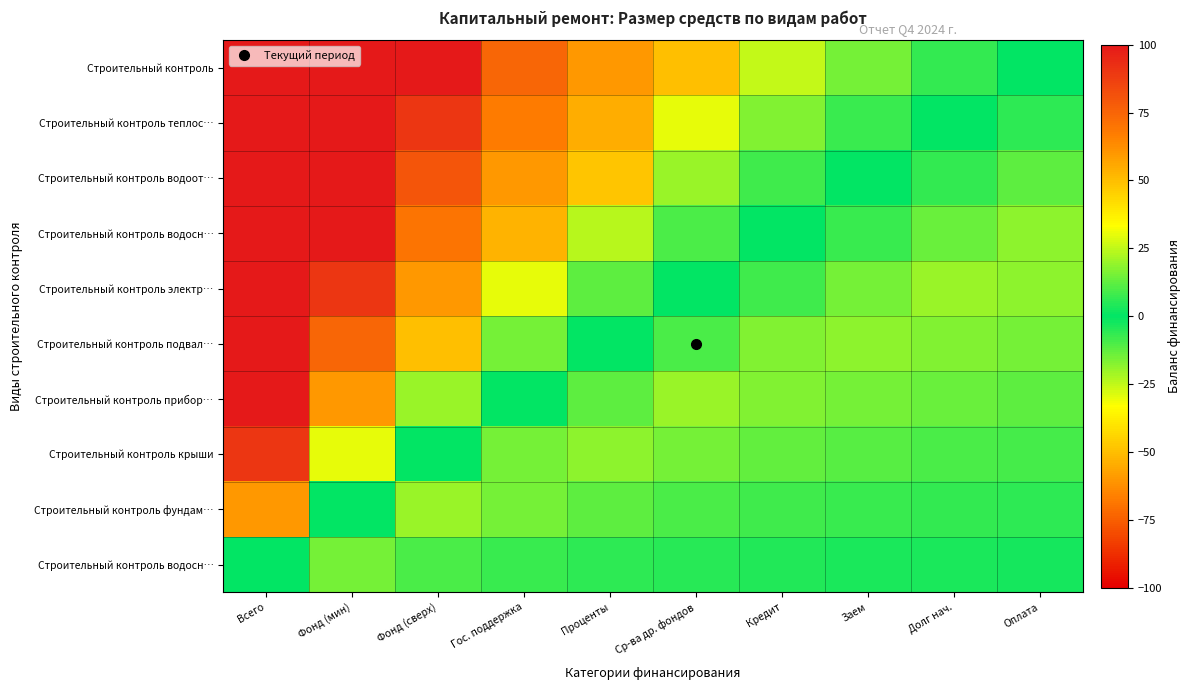

What is the total value across all series at Проценты?

150.0